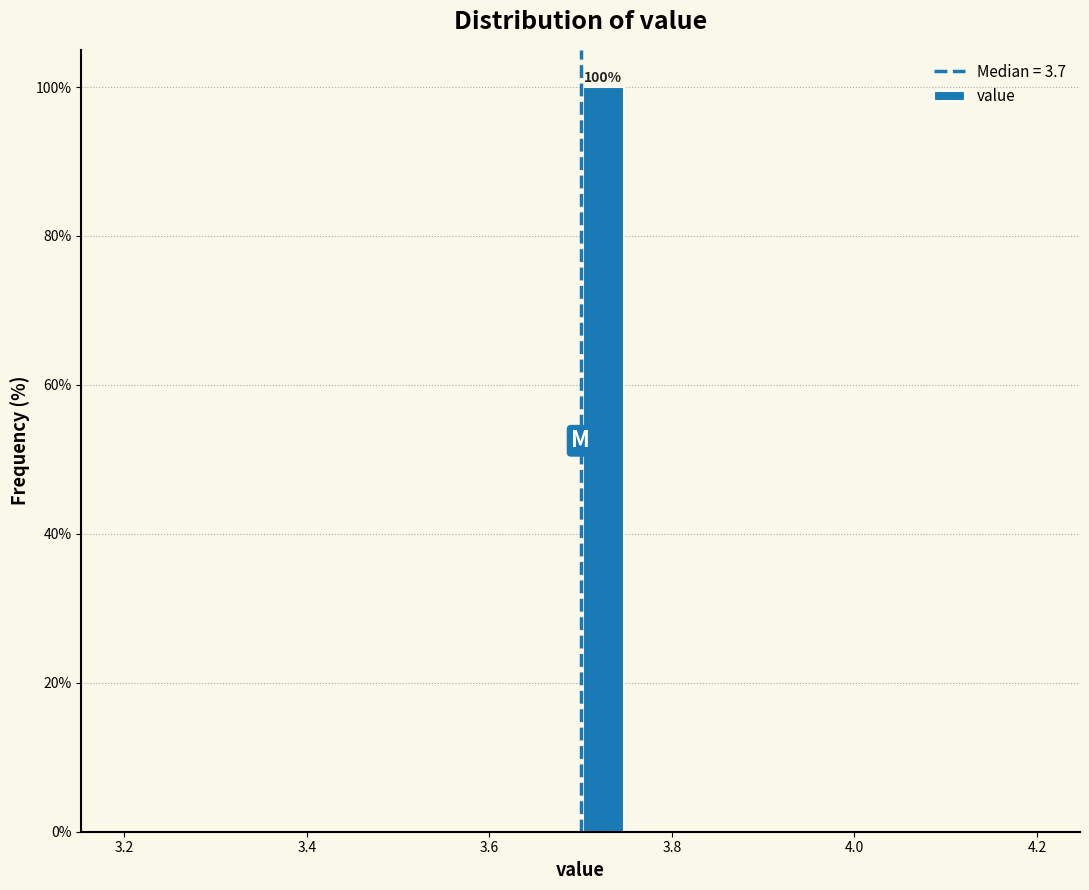

Read against the x-axis, roughly where is the centre of the tallest bar?

3.72